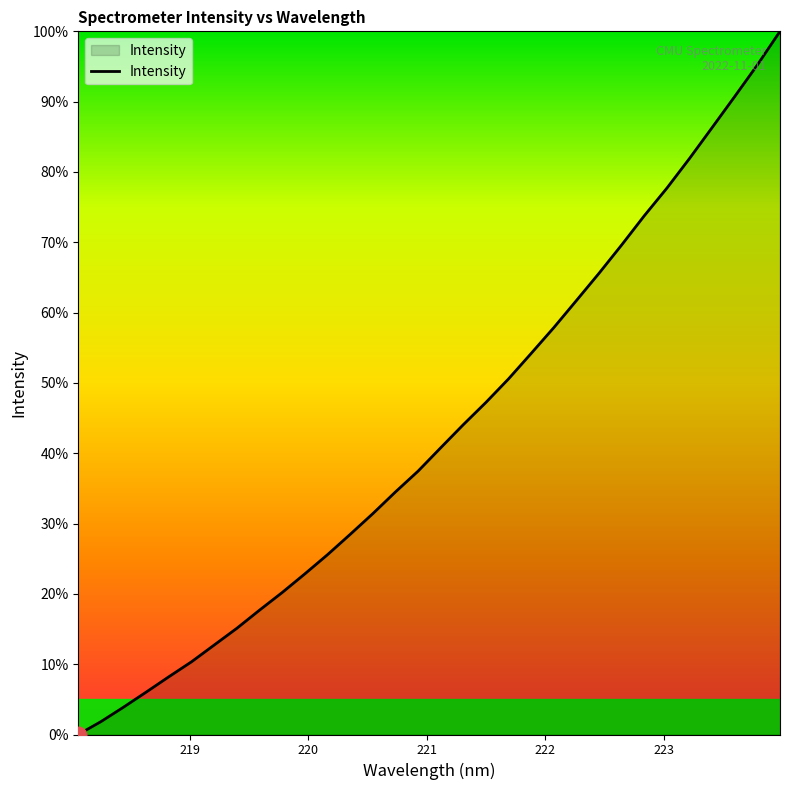

What is the greatest value displayed?

100.0